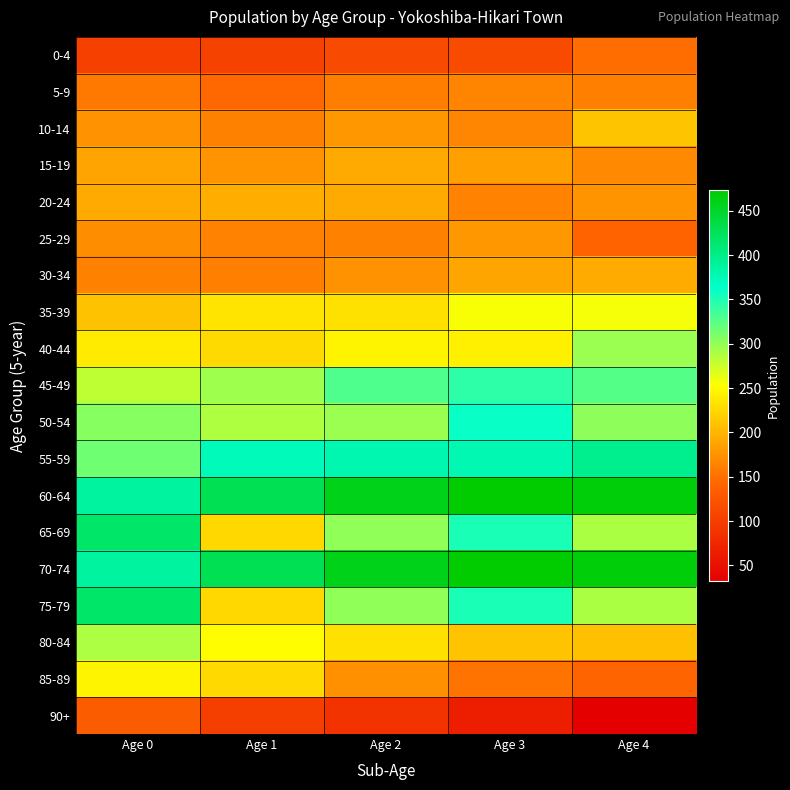

At Age 0, list the series in order from smallest to largest.

0-4, 90+, 5-9, 30-34, 25-29, 10-14, 15-19, 20-24, 35-39, 40-44, 85-89, 45-49, 80-84, 50-54, 55-59, 60-64, 70-74, 65-69, 75-79